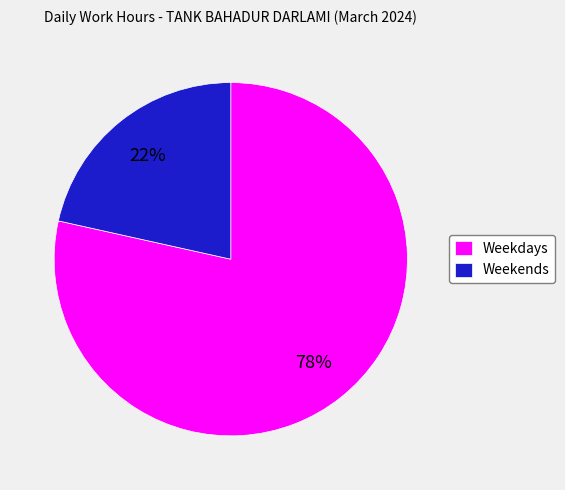

Which has a higher value, Weekends or Weekdays?

Weekdays